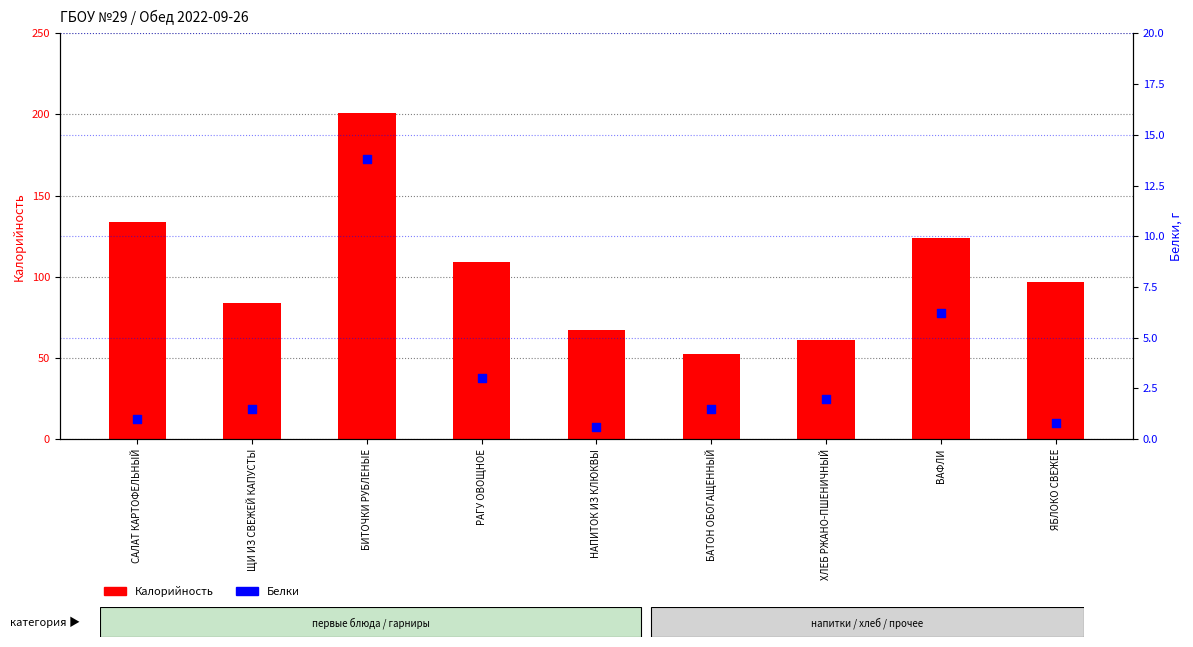

Which series has the widest spread of Y values?

Калорийность